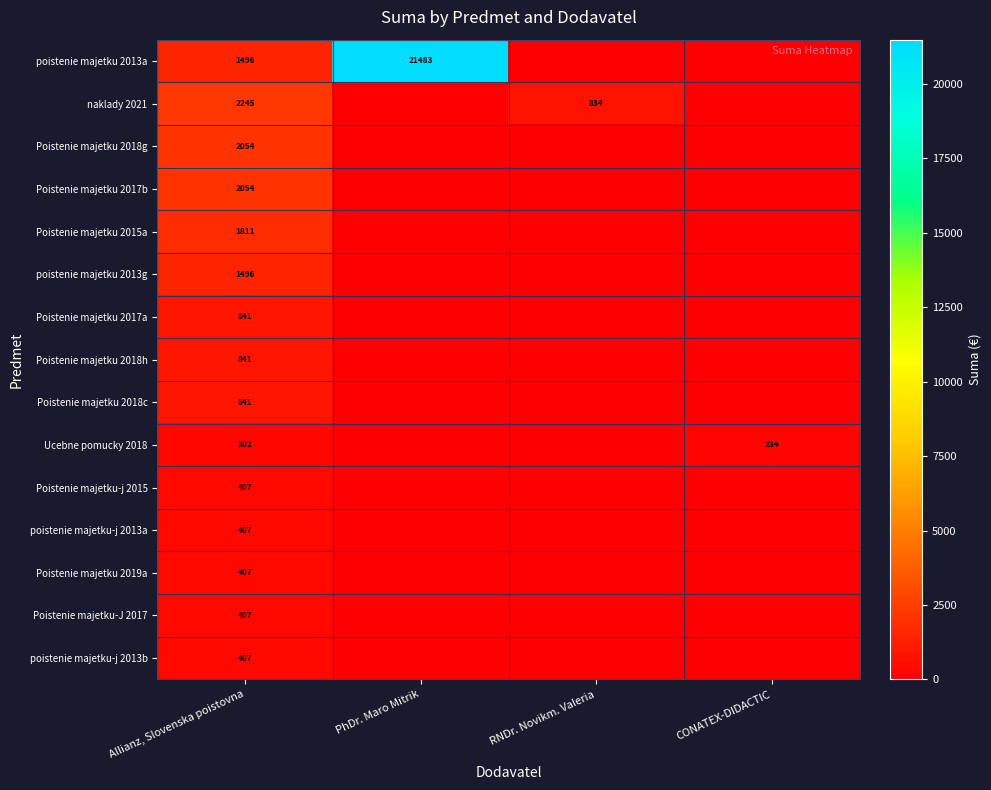

The Ucebne pomucky 2018 series shows 234 at CONATEX-DIDACTIC. True or false?

True